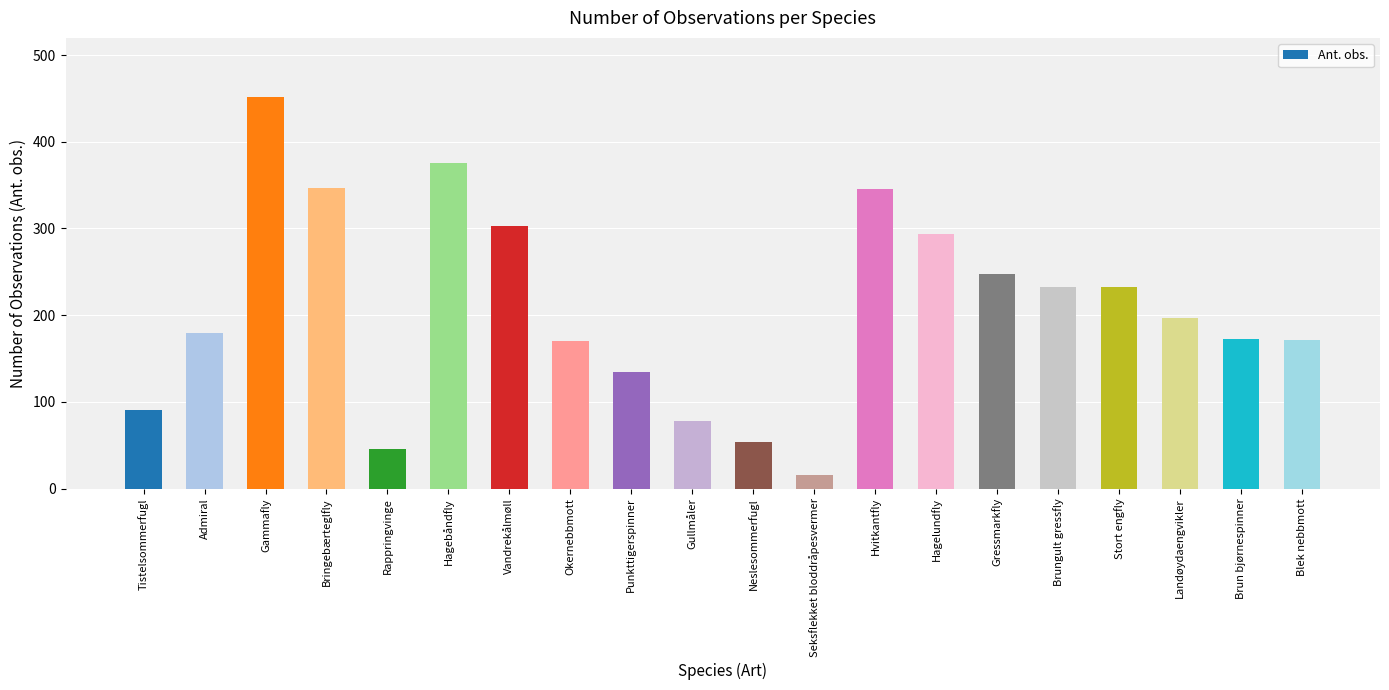

What is the label of the 5th bar from the right?

Brungult gressfly